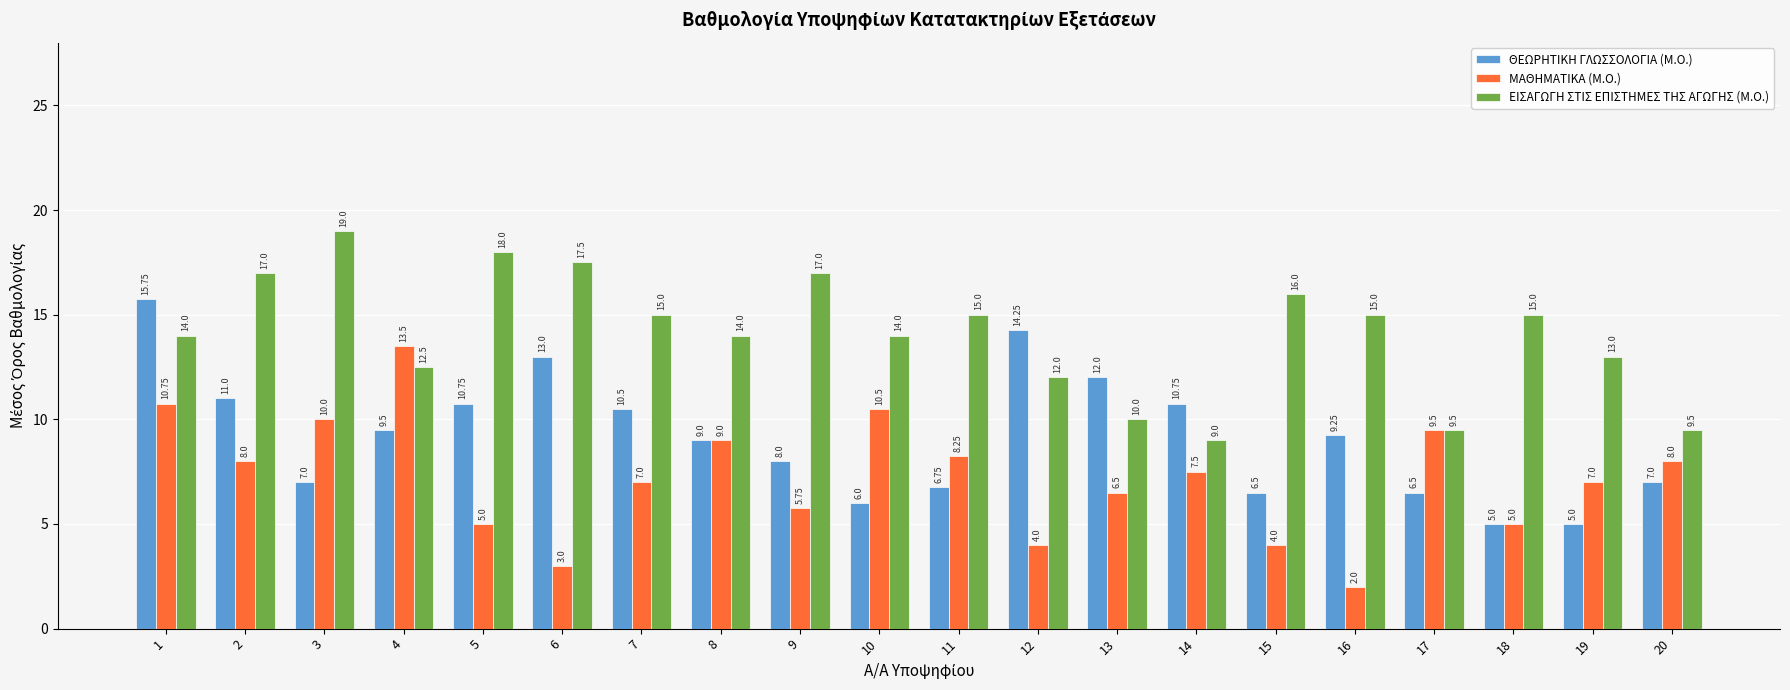

How many data points does each series have?

20